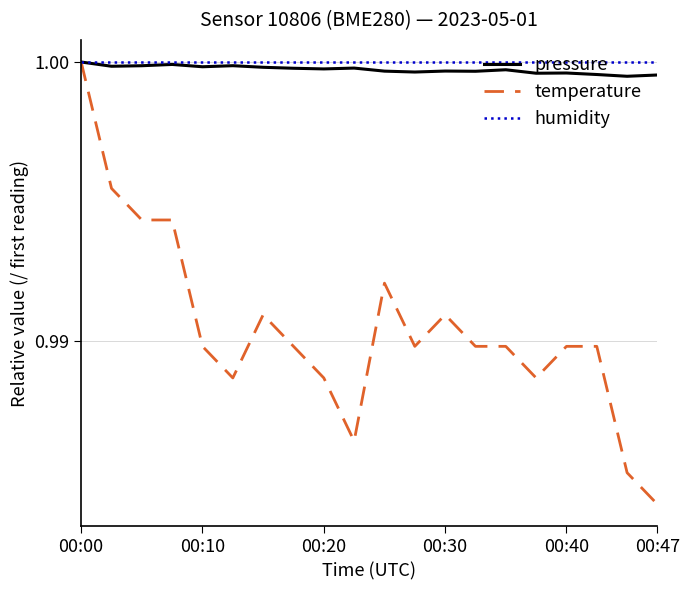

Which series has the largest range (max minus min)?

temperature